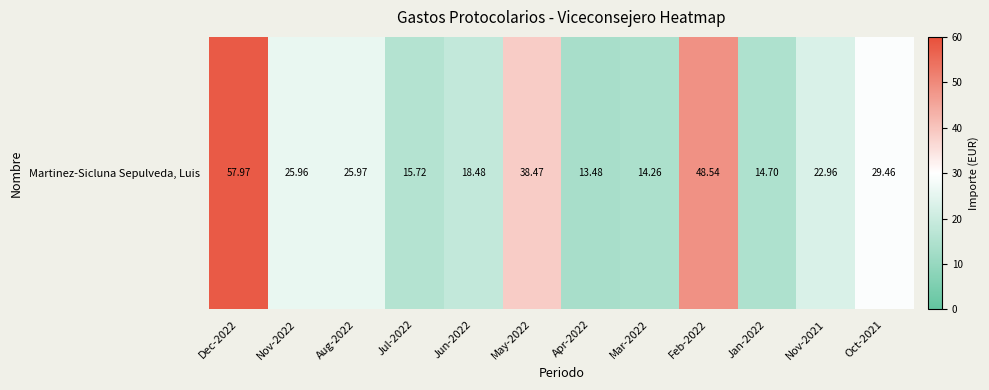

How many values exceed 25?

6